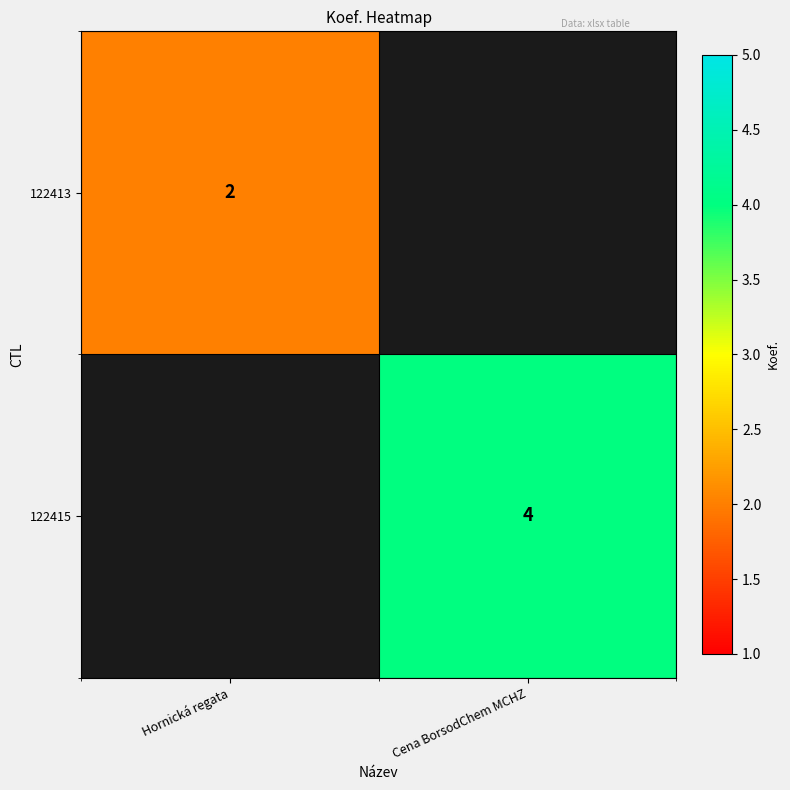

Is the value of 122413 at Hornická regata greater than the value of 122415 at Cena BorsodChem MCHZ?

No